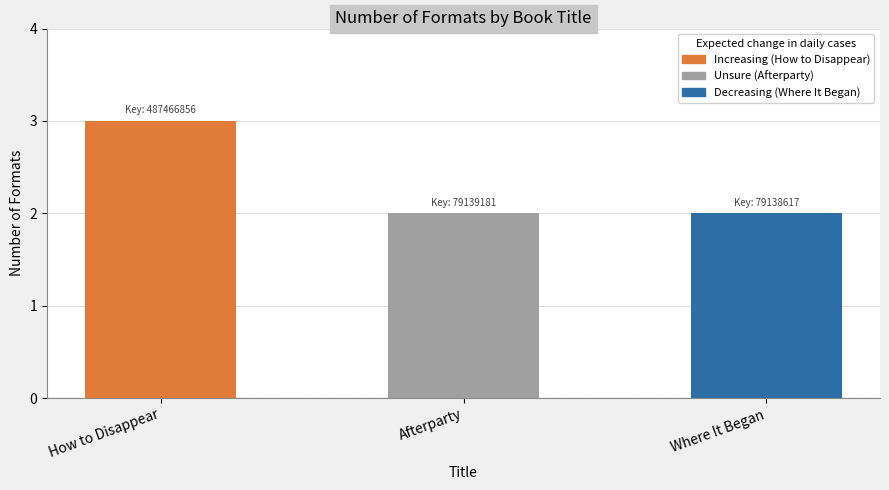

The chart shows a value of 0 at Where It Began. True or false?

False